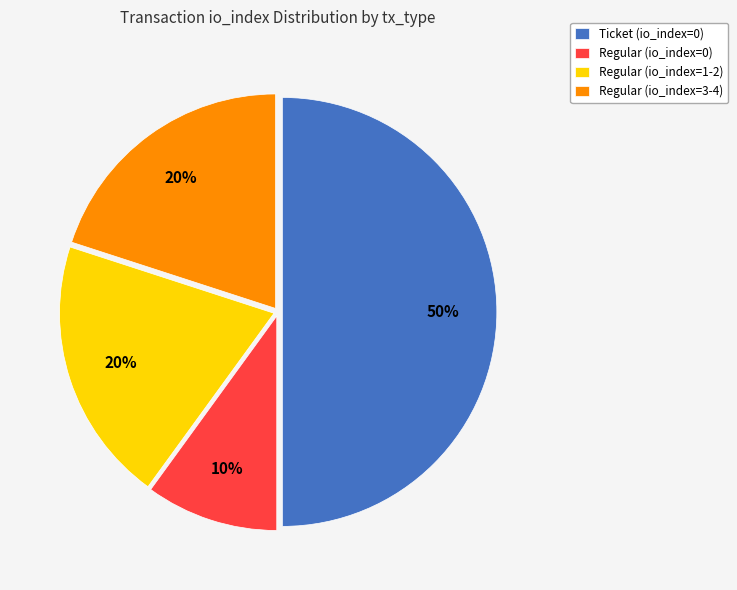

To the nearest percent, what portion does Regular (io_index=3-4) represent?

20%